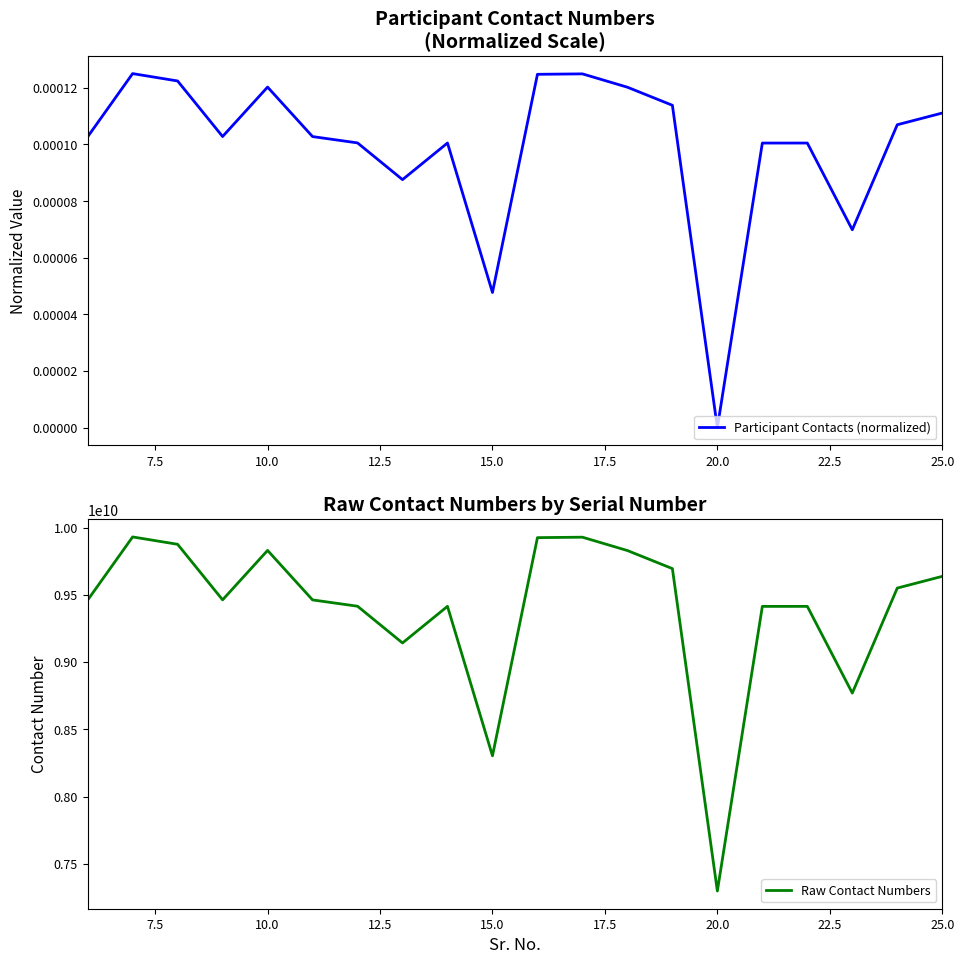

Count the Participant Contacts (normalized) values in the range 0 to 1.

20